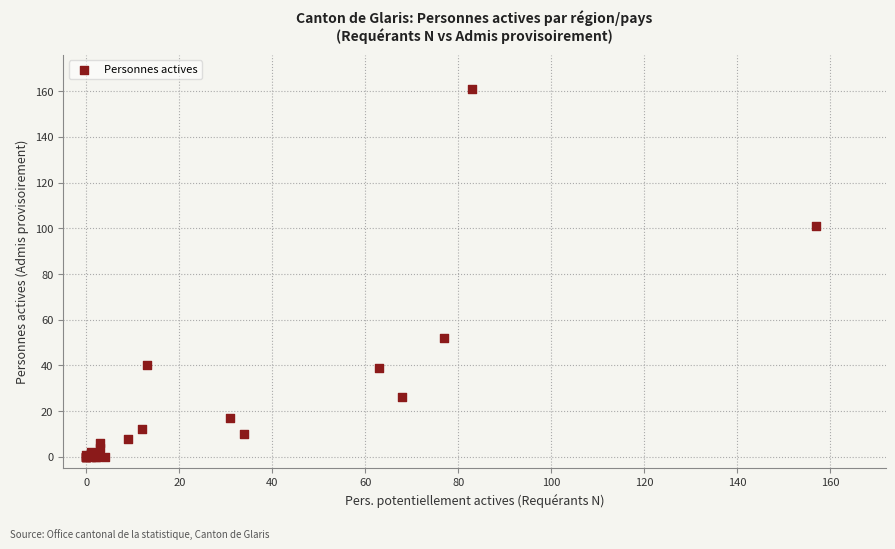

What Y value in the scatter plot is closest to 80?

101